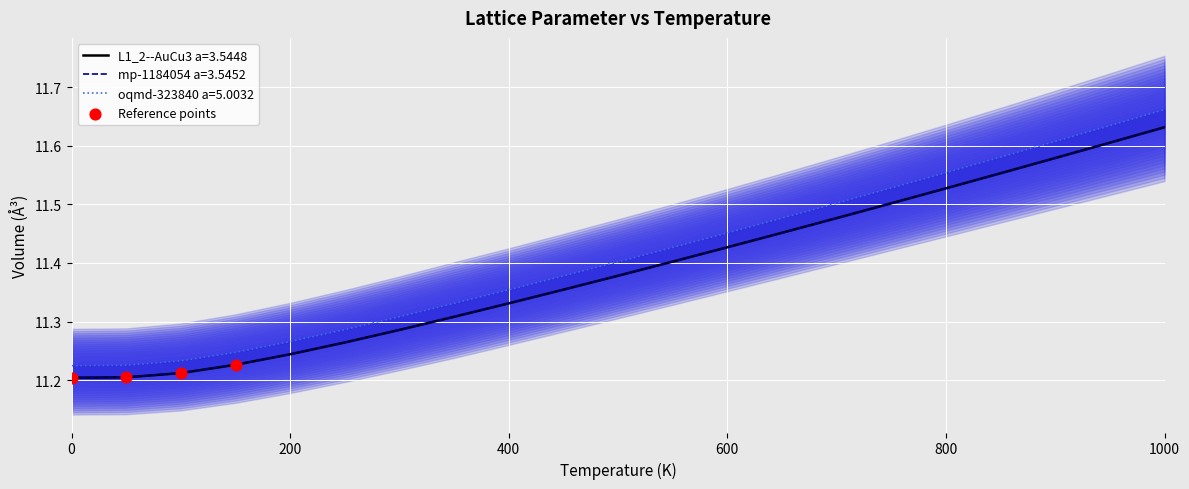

Which category has the highest value in the mp-1184054 a=3.5452 series?

1000